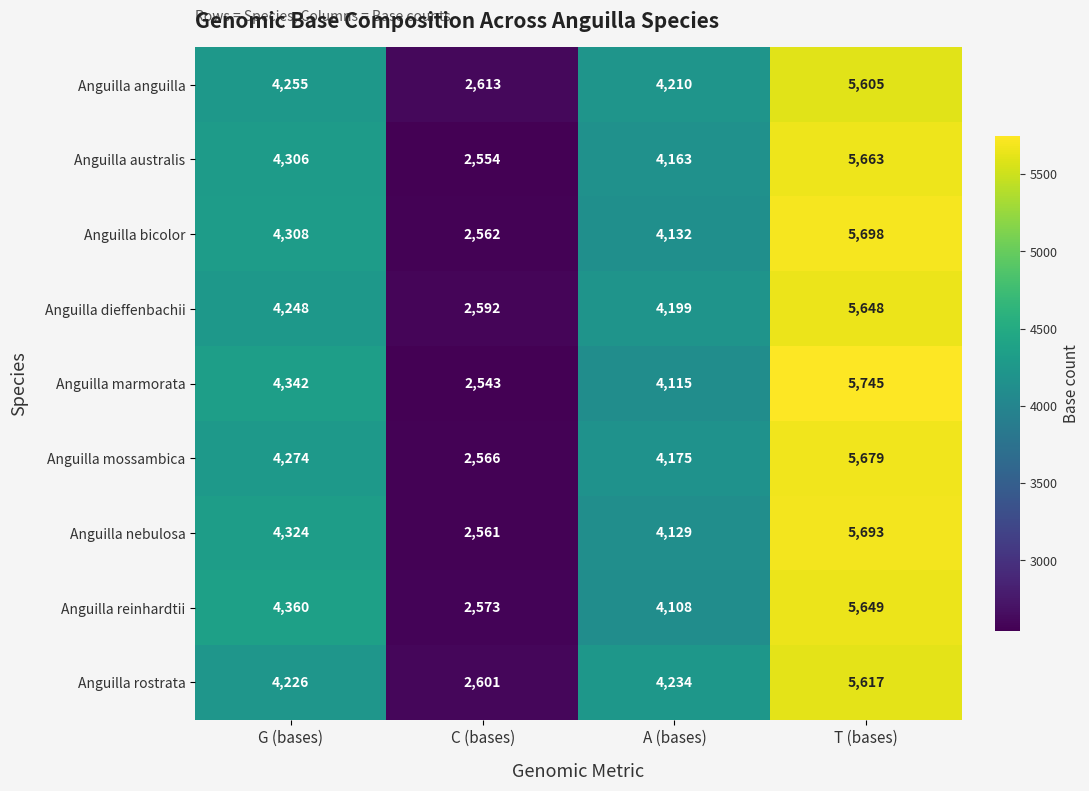

What is the spread (max minus min) of values at T (bases)?

140